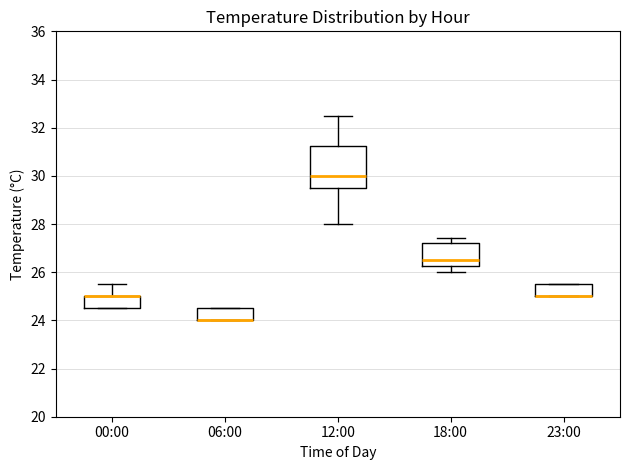

Which box is the tallest, from its lower edge to its upper edge?

12:00